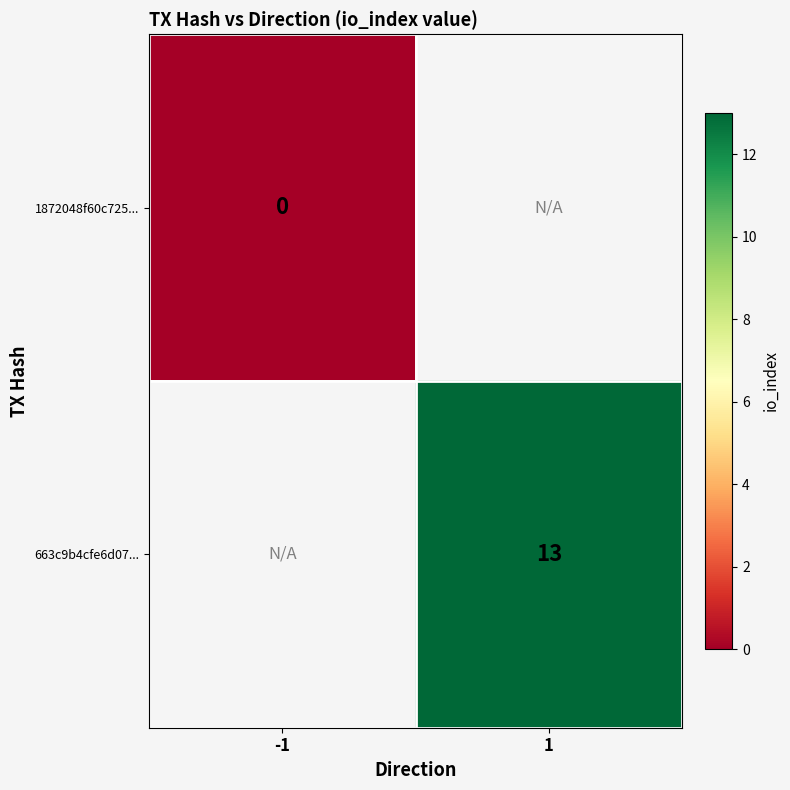

Is it true that 663c9b4cfe6d07... equals 13.0 at 1?

True